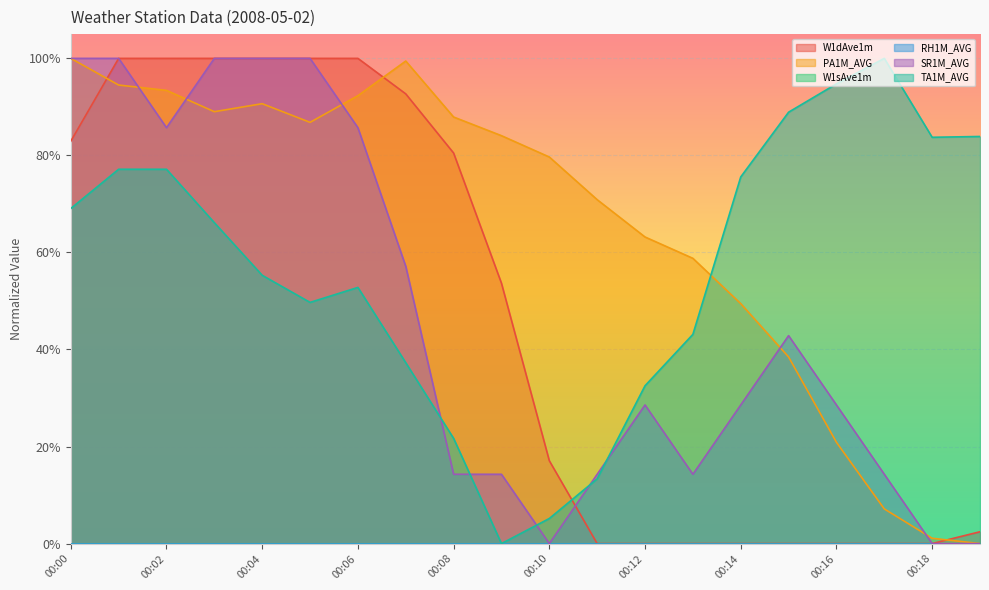

What is the value of the TA1M_AVG point at the 5th from the left?

55.3